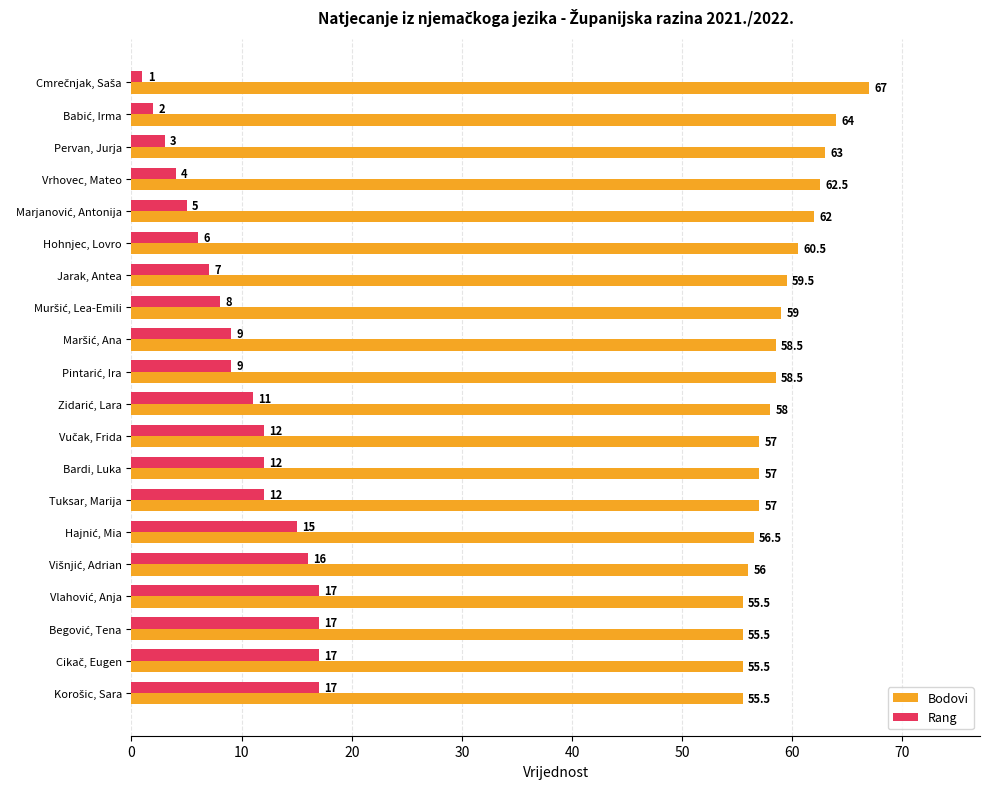

What is the difference between the maximum and second lowest values in the Bodovi series?

11.5